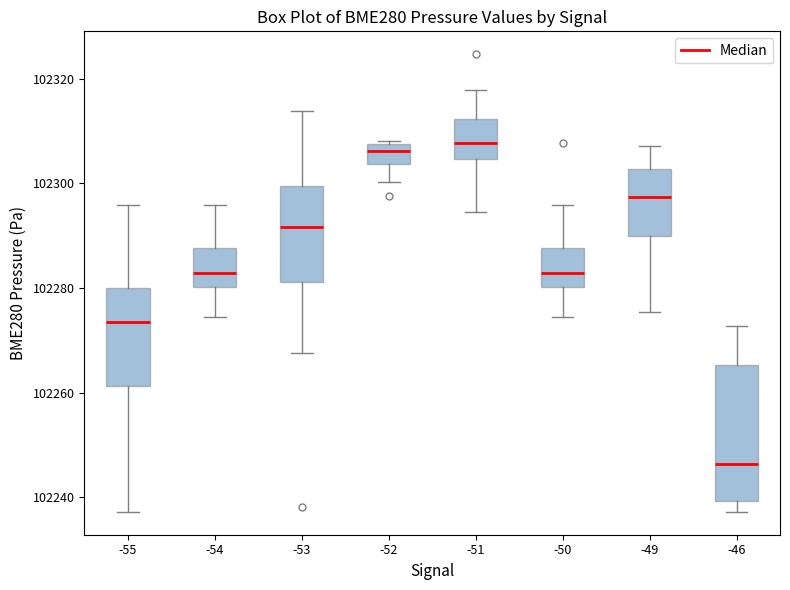

Which box is the tallest, from its lower edge to its upper edge?

-46